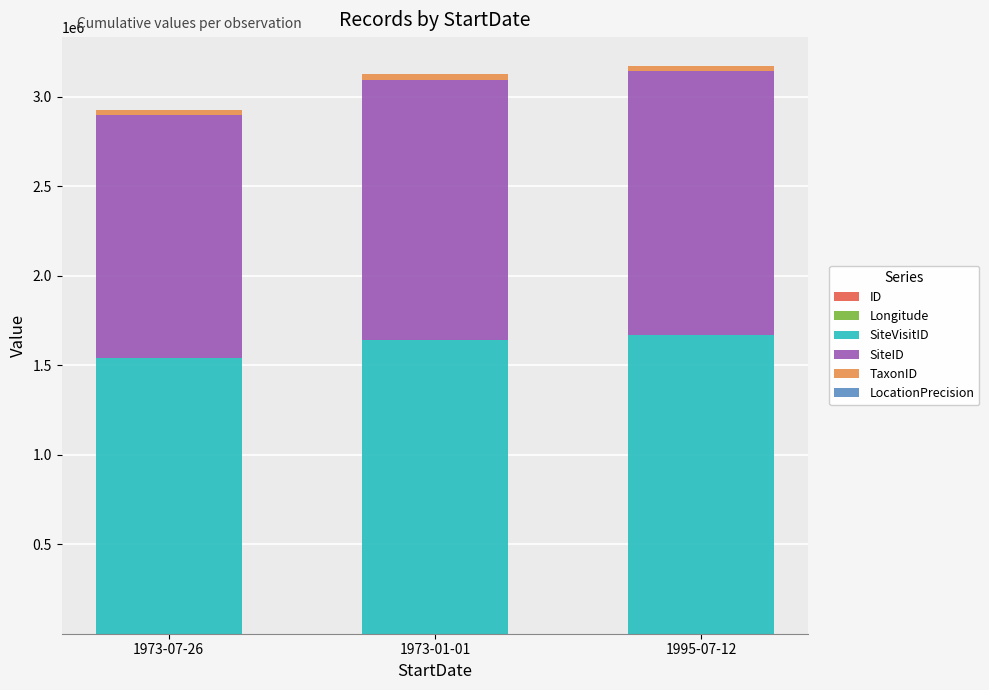

Which series has the largest total across all categories?

SiteVisitID